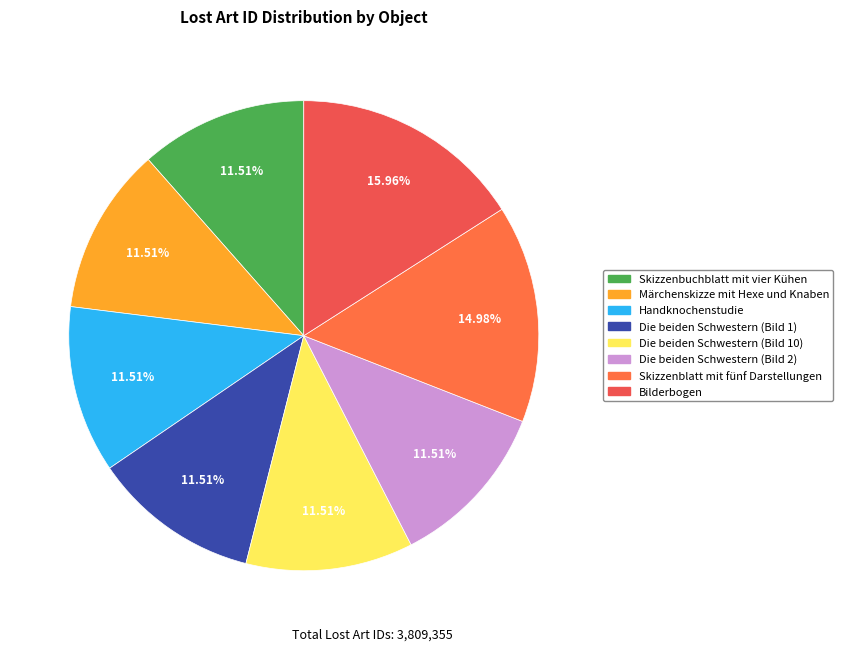

Which slice is the smallest?

Die beiden Schwestern
(Bild 1)